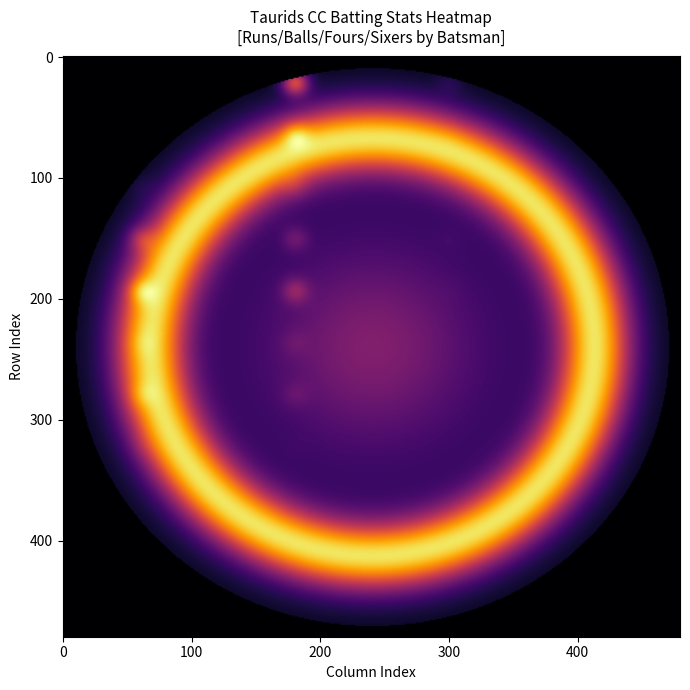

Where does the Amitabh Borah series first go above 52?

Runs